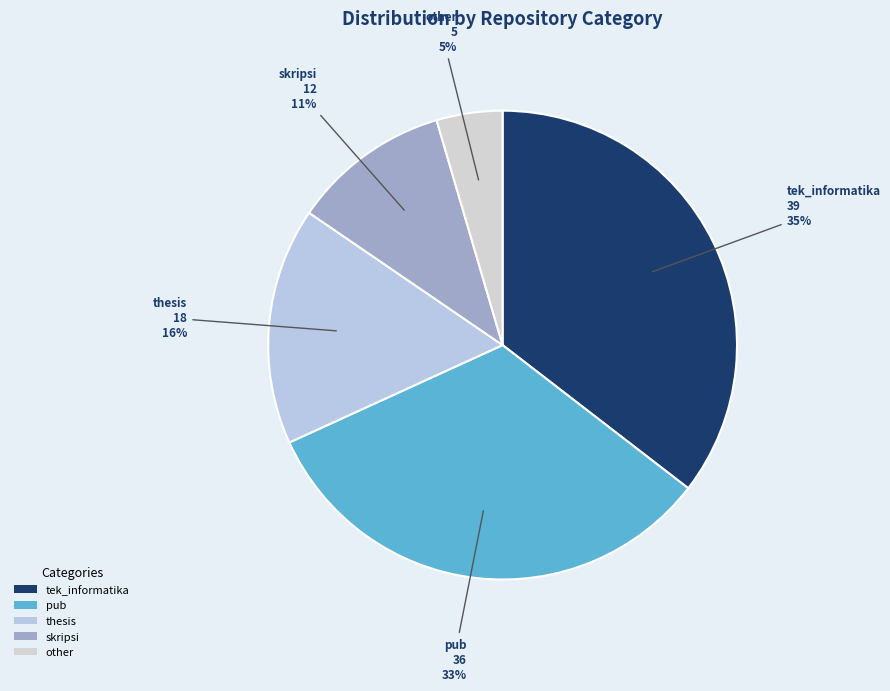

Approximately how many times larger is the value at thesis compared to tek_informatika?

0.5